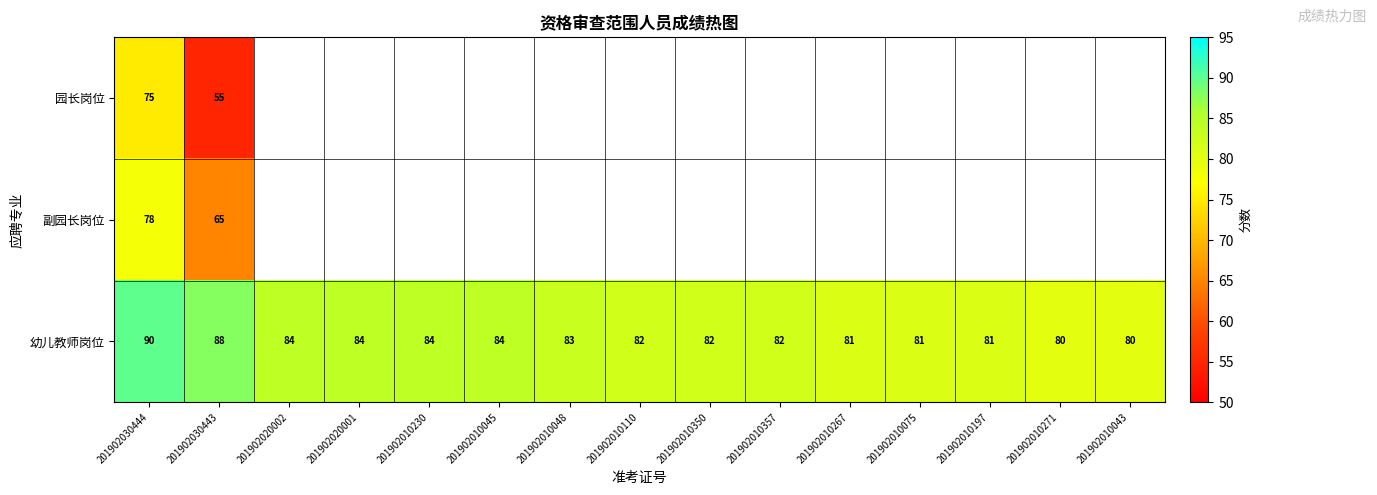

The value of 幼儿教师岗位 at 201902030444 is 90. True or false?

True